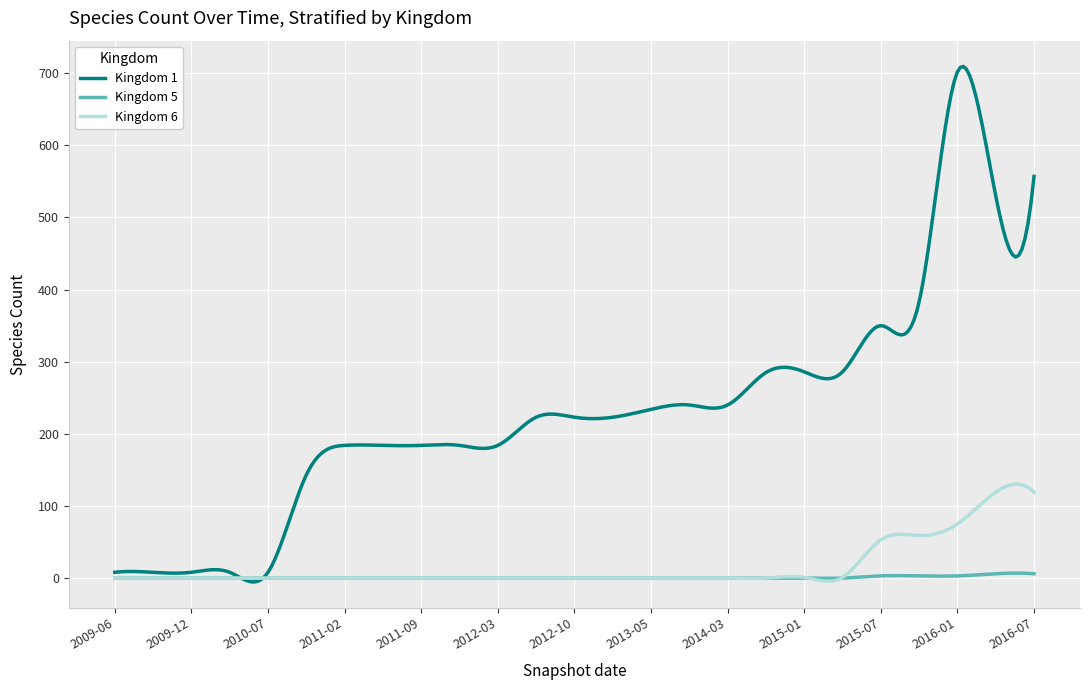

Which series has the largest range (max minus min)?

Kingdom 1